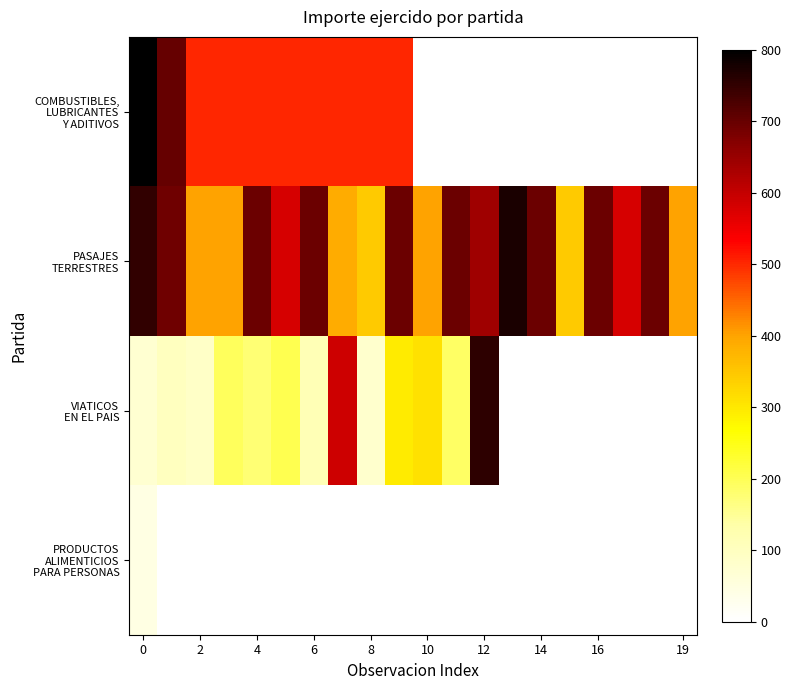

What is the highest value of the row_0 series?

800.0